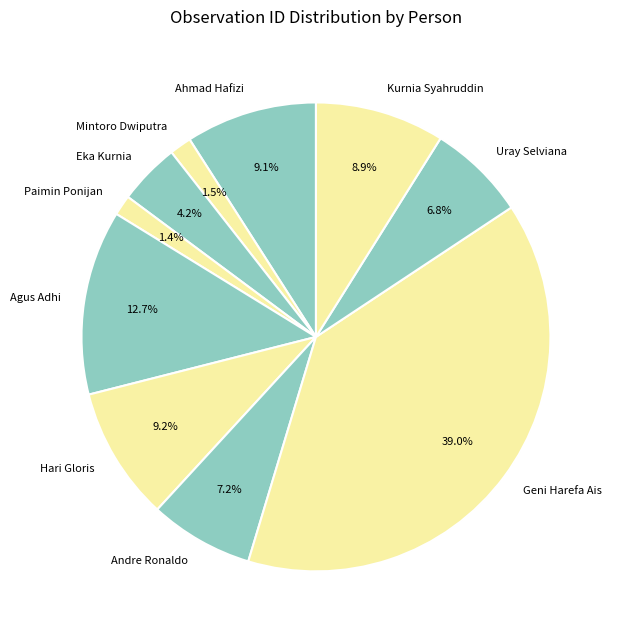

The Andre Ronaldo slice represents 19% of the pie. True or false?

False